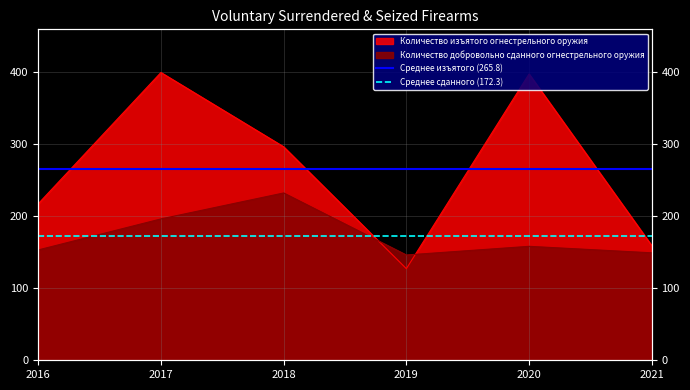

Is the value of Среднее изъятого (265.8) at 2017 greater than the value of Среднее сданного (172.3) at 2017?

Yes